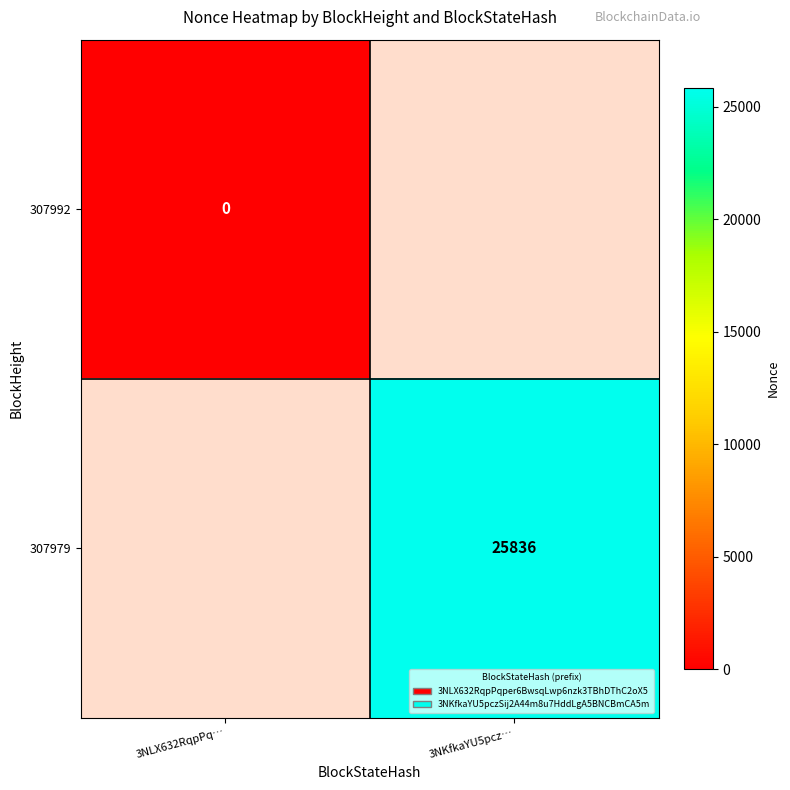

Is the value of 307992 at 3NLX632RqpPq… greater than the value of 307979 at 3NKfkaYU5pcz…?

No